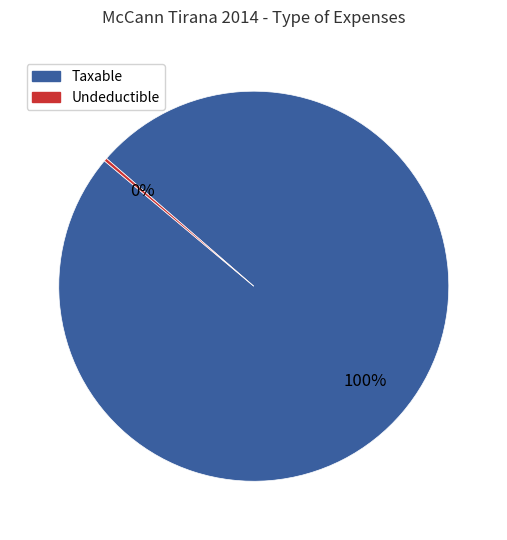

Does any single category account for the majority?

Yes